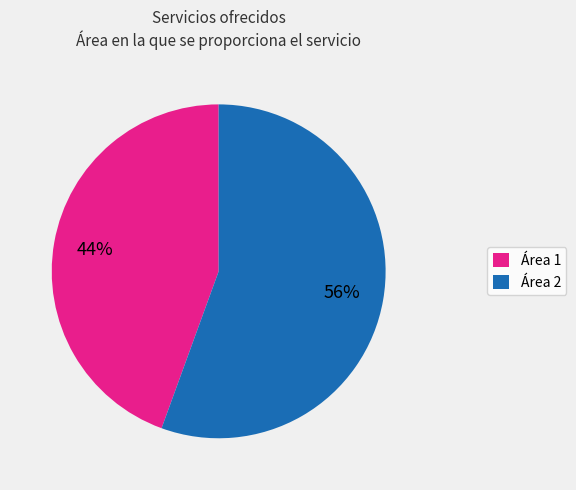

To the nearest percent, what portion does Área 2 represent?

56%